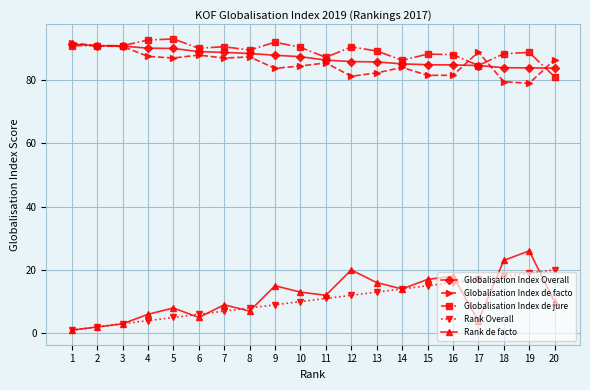

At how many categories does at least one series exceed 29?

20